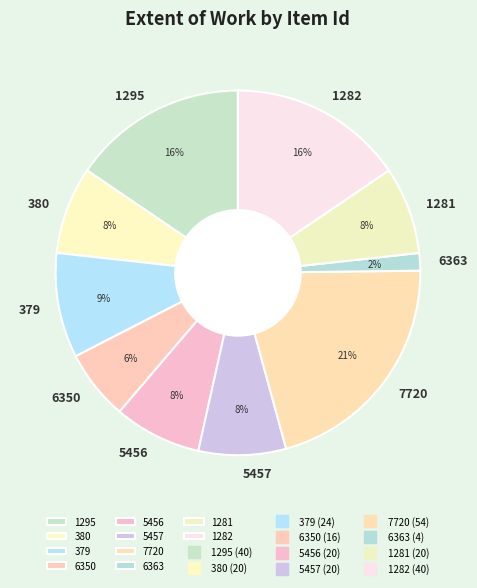

Count the number of slices in the pie.

10